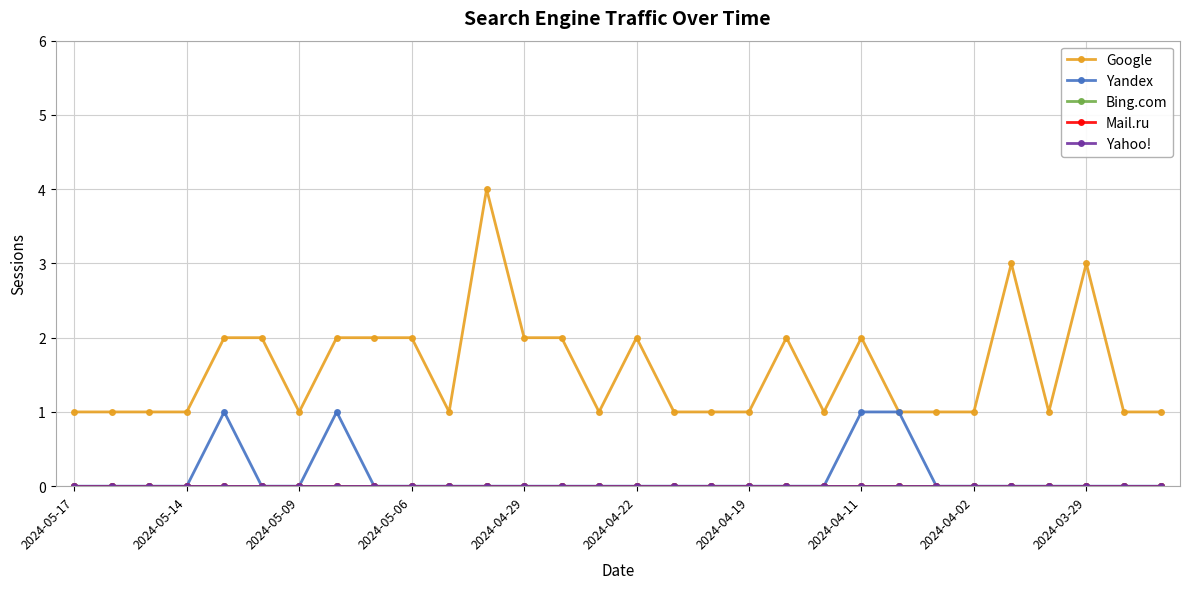

True or false: Bing.com and Mail.ru cross at least once.

False